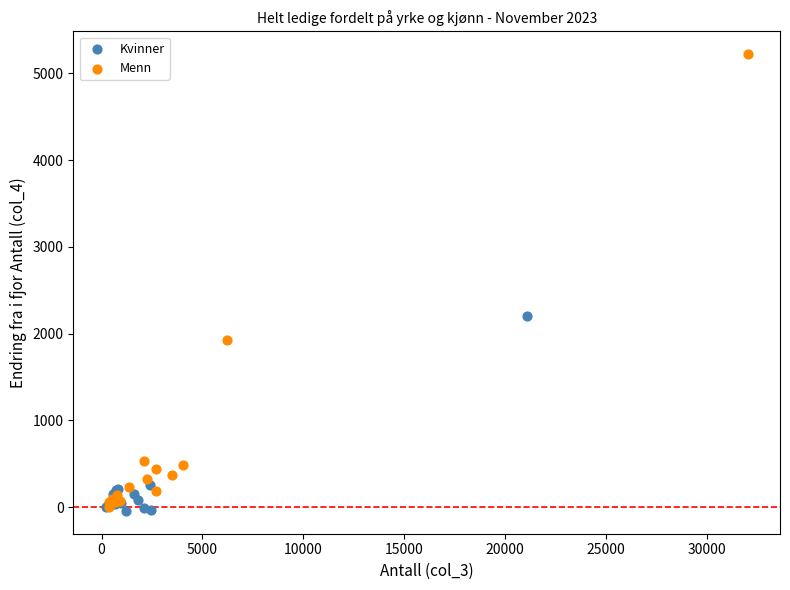

Which series has the largest Y range (max minus min)?

Menn